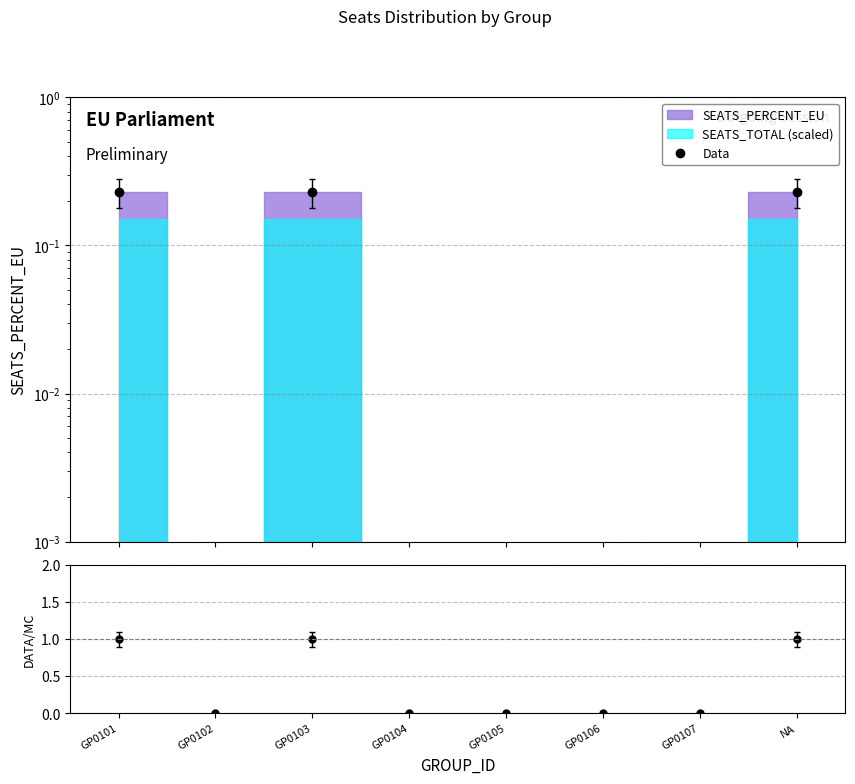

Does the chart have visible grid lines?

Yes